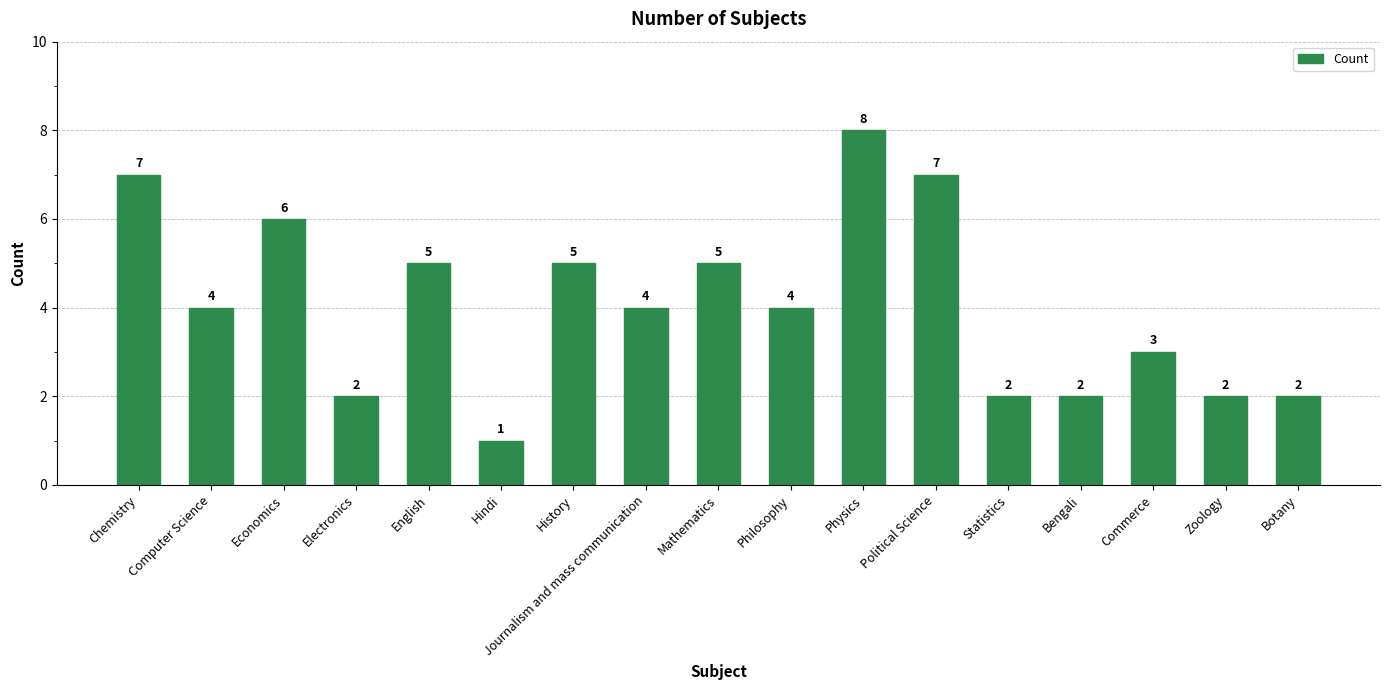

The chart shows a value of 4 at Philosophy. True or false?

True